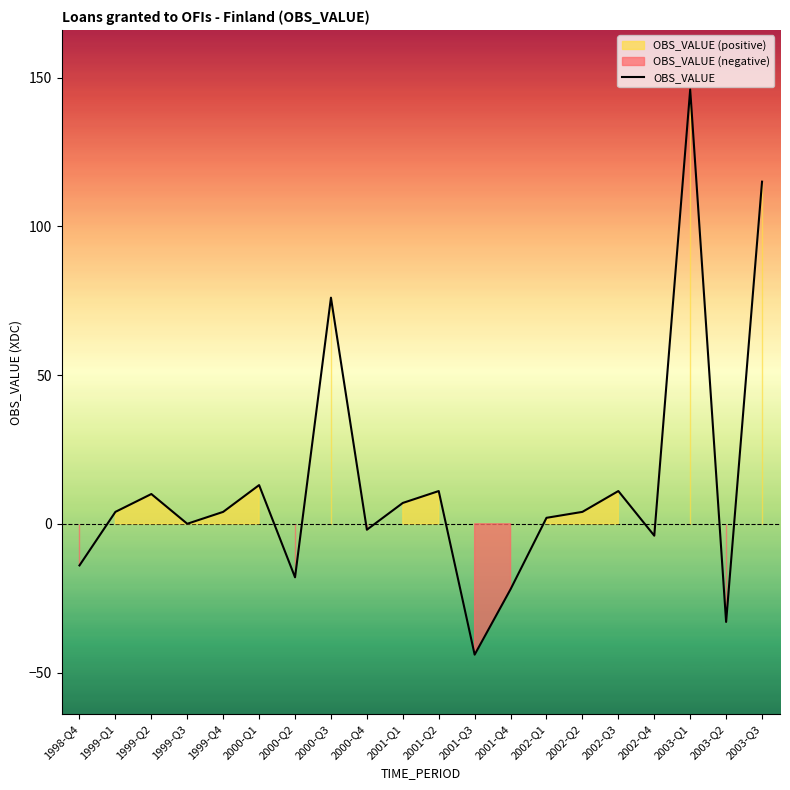

What is the label of the 1st point from the right?

2003-Q3